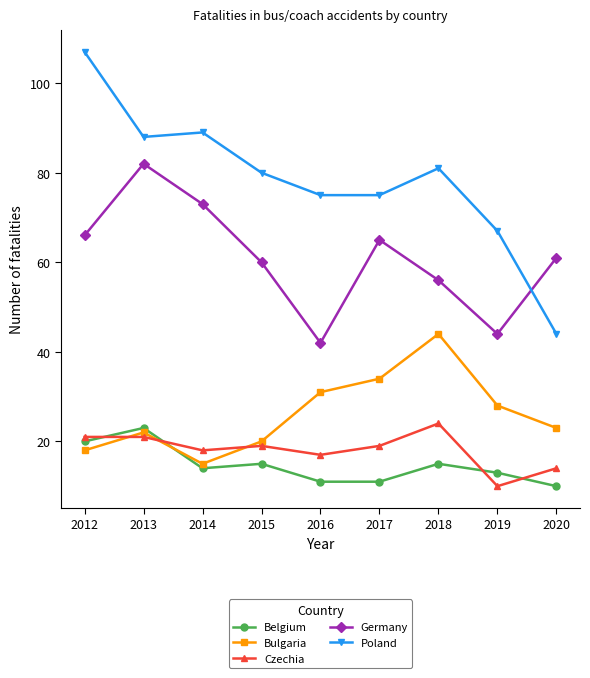

Which category has the highest value in the Czechia series?

2018